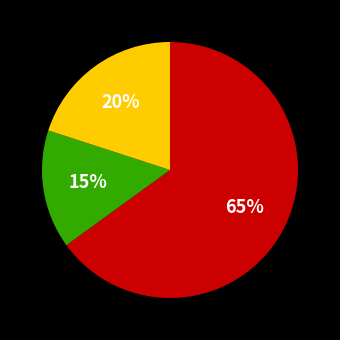

Does any single category account for the majority?

Yes